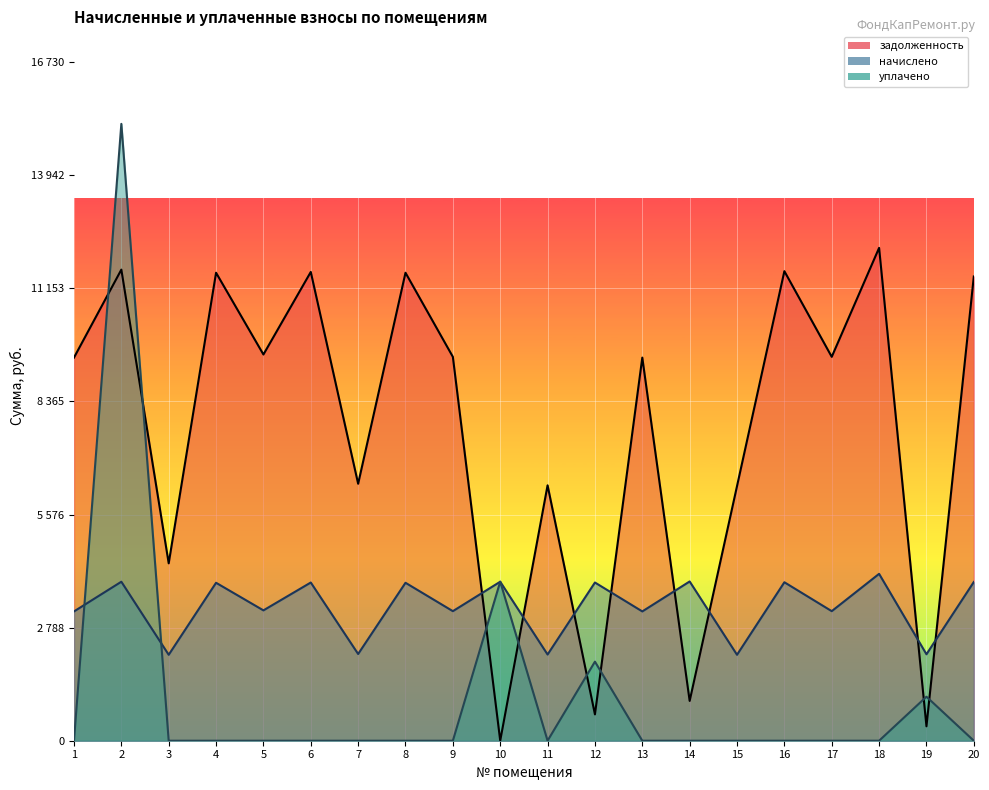

What is the total value across all series at 6?

15459.4